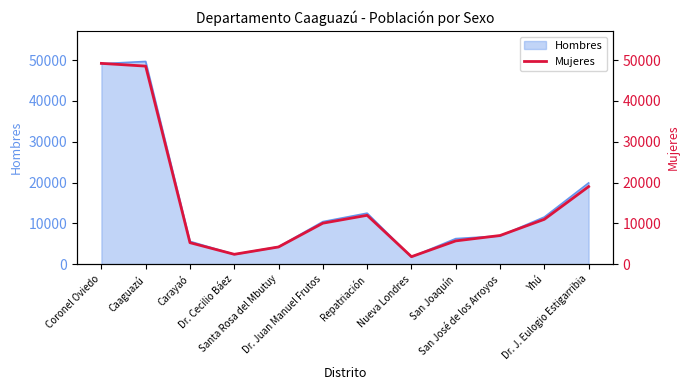

What is the value of the 1st point from the left?

49204